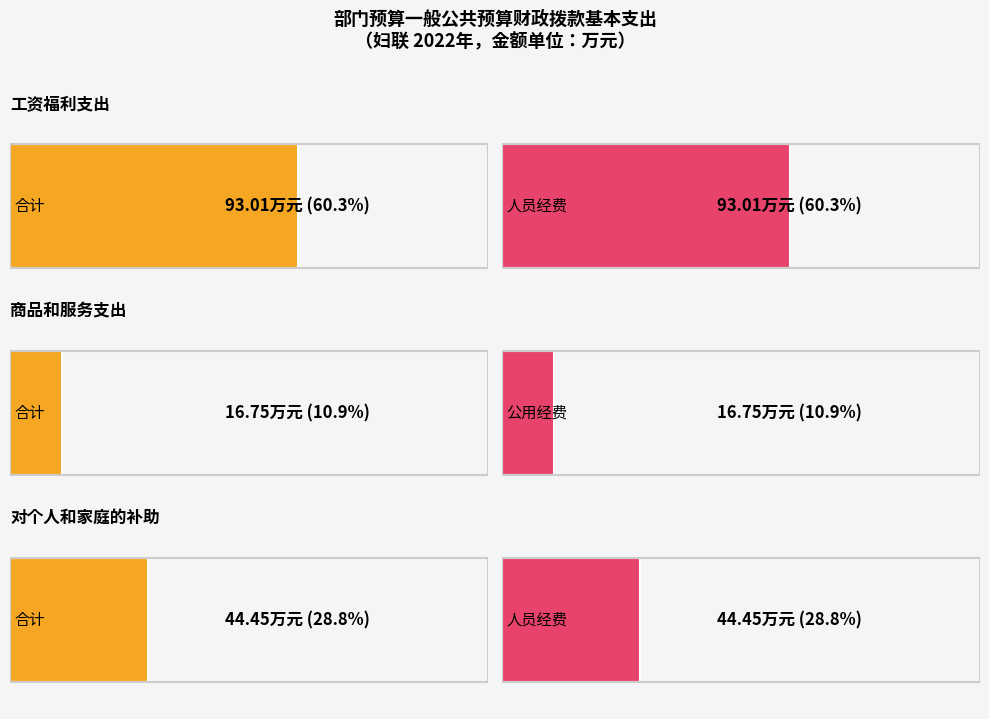

What is the value of the 人员经费 bar at the 1st from the left?

93.0